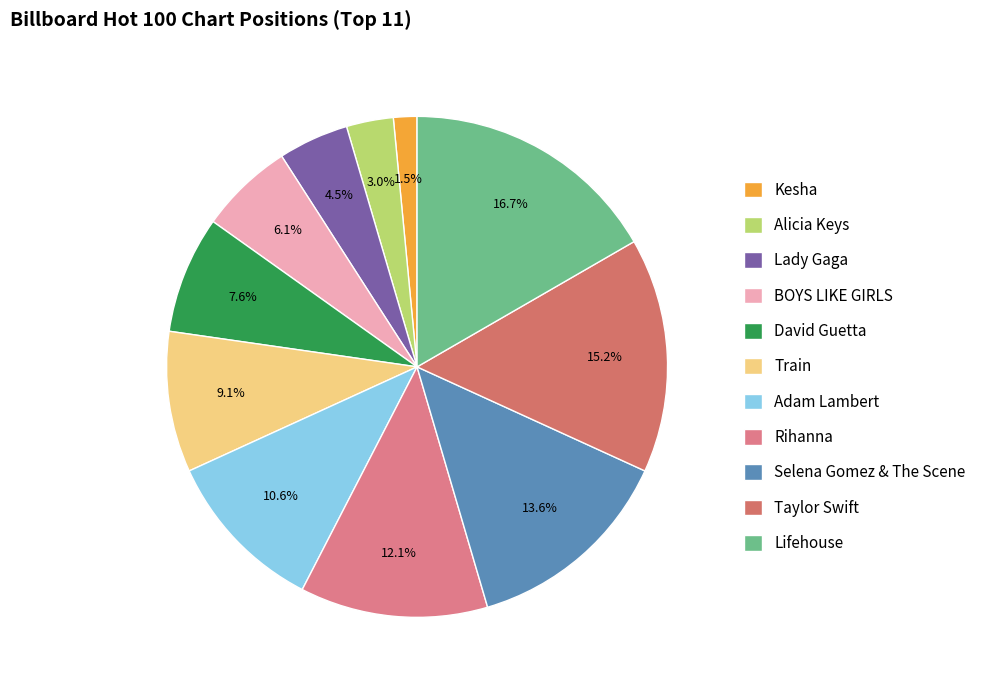

Does Rihanna represent more than half of the total?

No